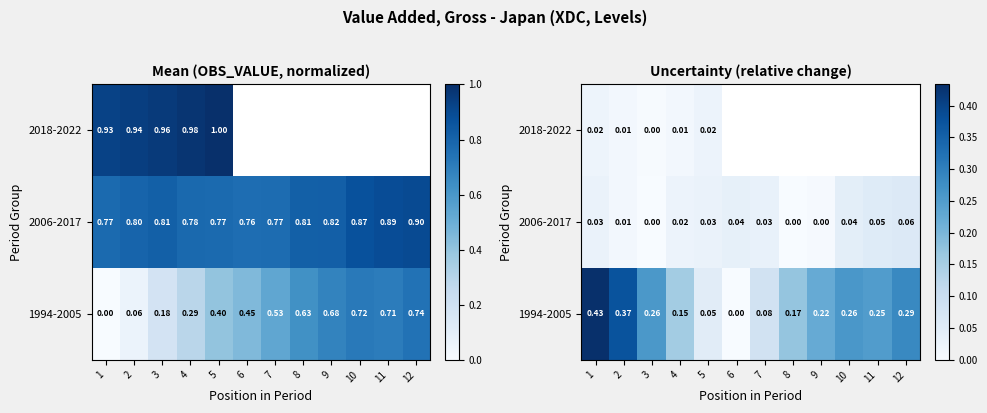

What is the spread (max minus min) of values at 1?

0.4